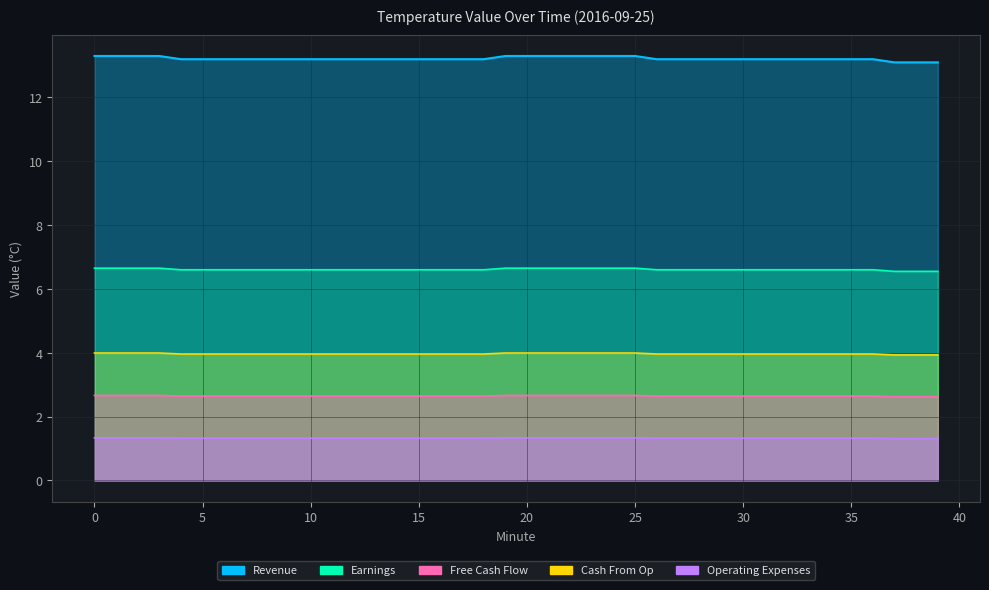

Which series has the widest spread of values?

Revenue